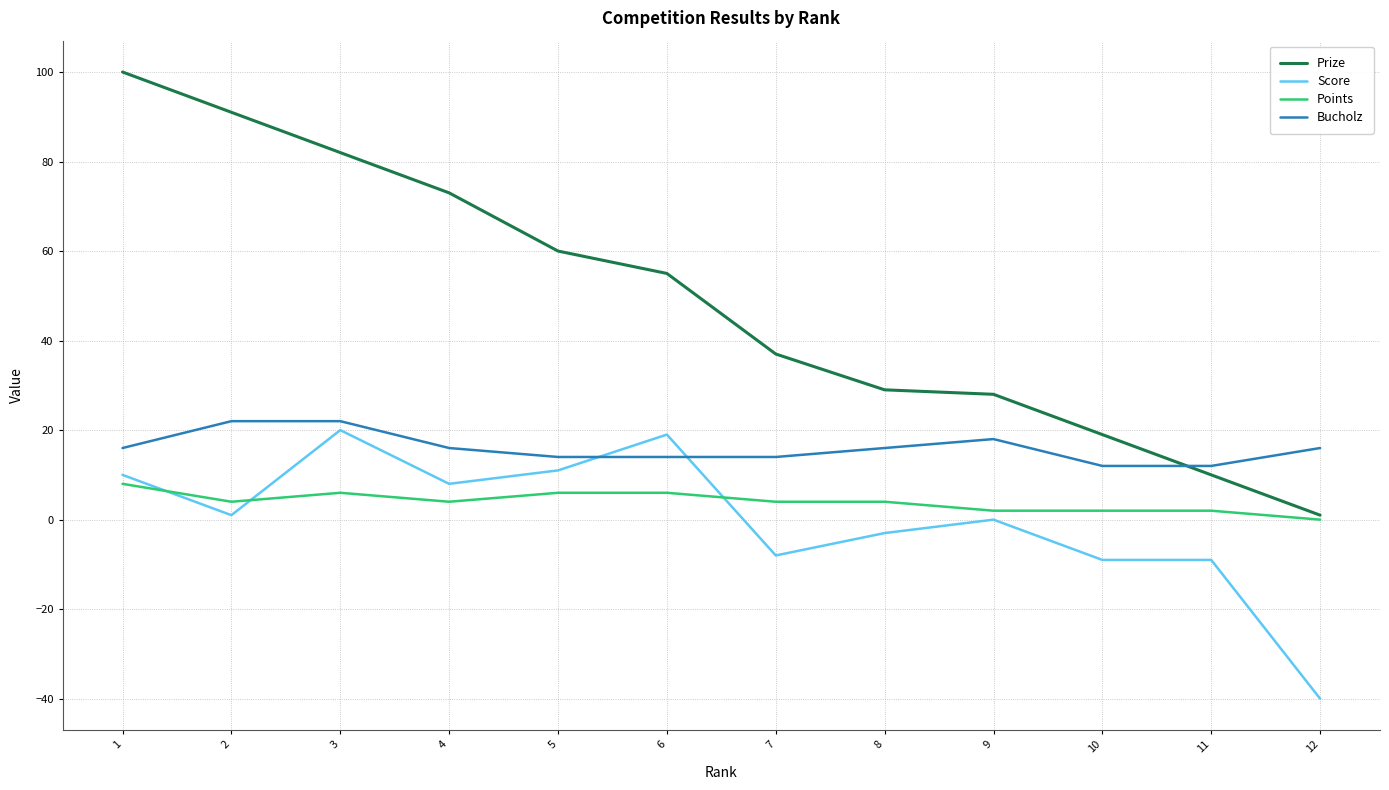

True or false: Bucholz and Points cross at least once.

False